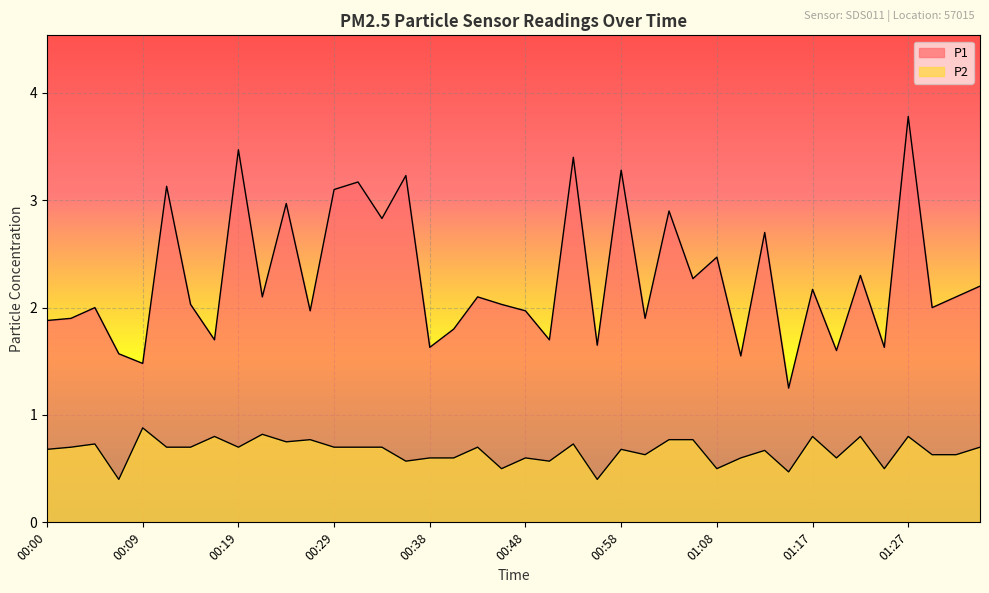

In P2, how many points are higher than both neighbors (excluding endpoints)?

13